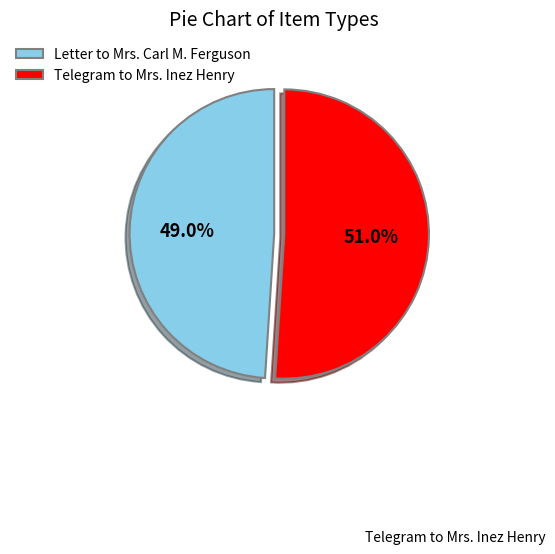

Approximately how many times larger is the value at Telegram to Mrs. Inez Henry compared to Letter to Mrs. Carl M. Ferguson?

1.0